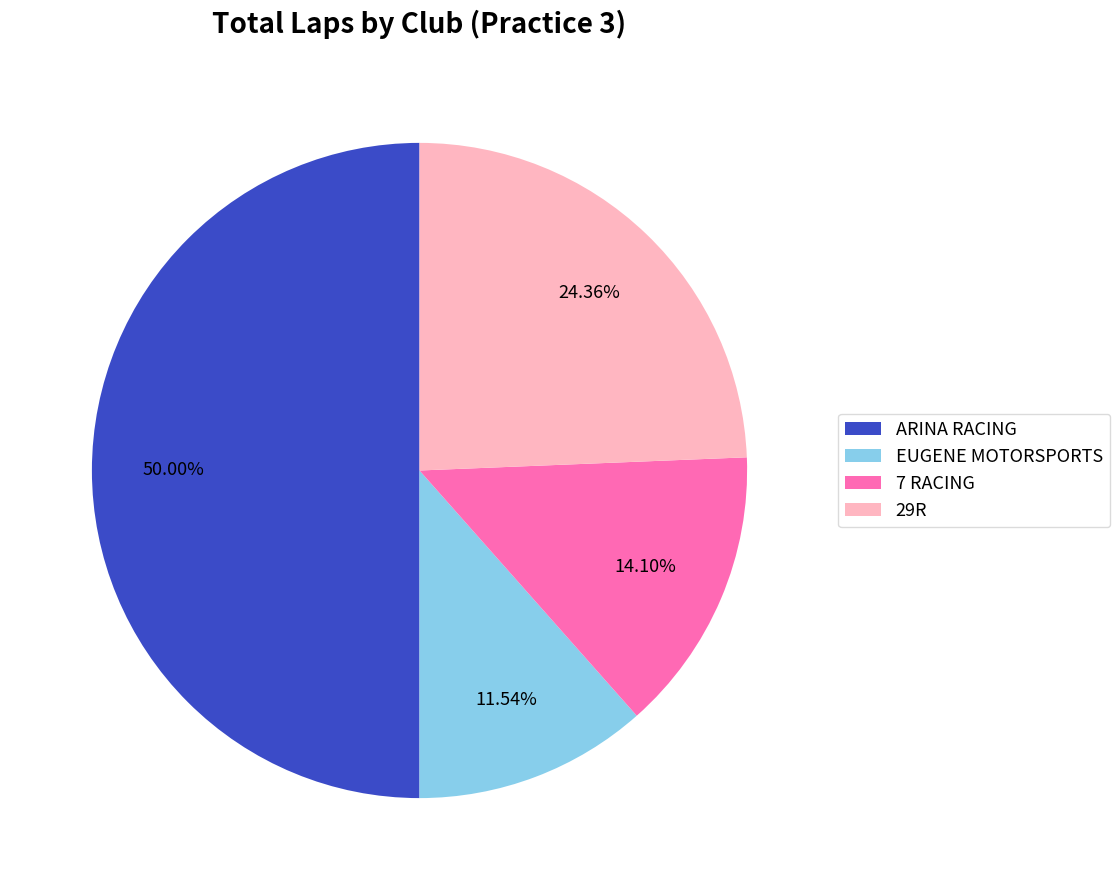

Which slice represents more than half of the pie?

ARINA RACING